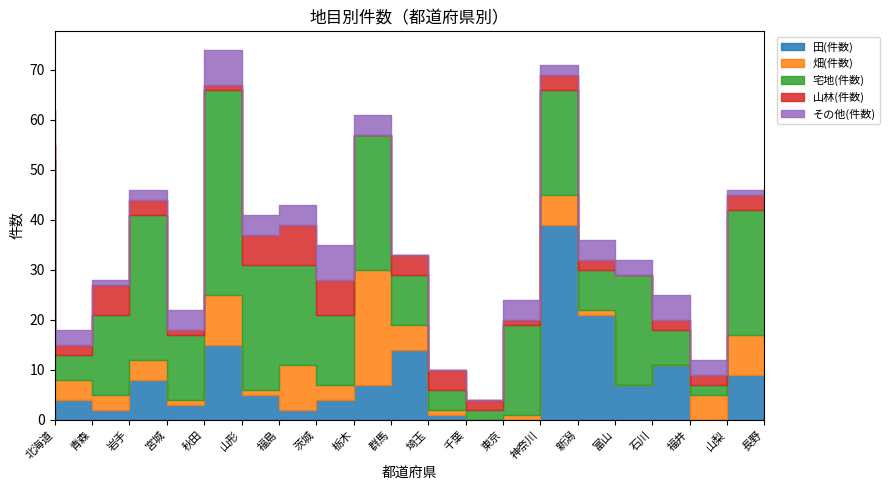

How many values in その他(件数) are above zero?

17